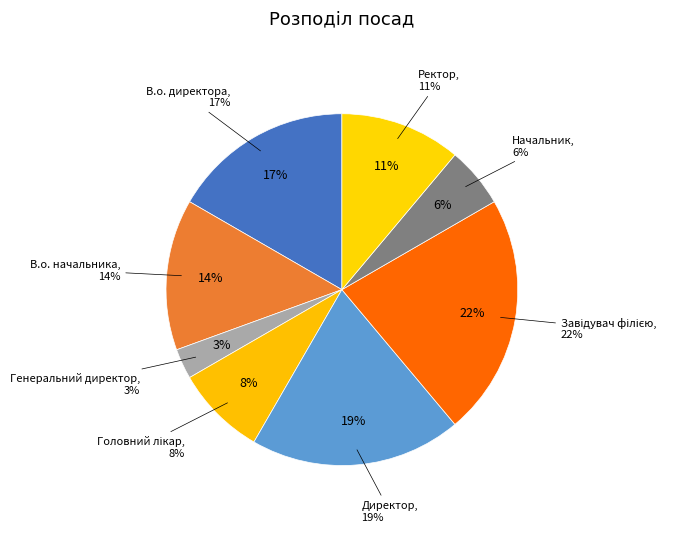

The В.о. начальника slice represents 14% of the pie. True or false?

True